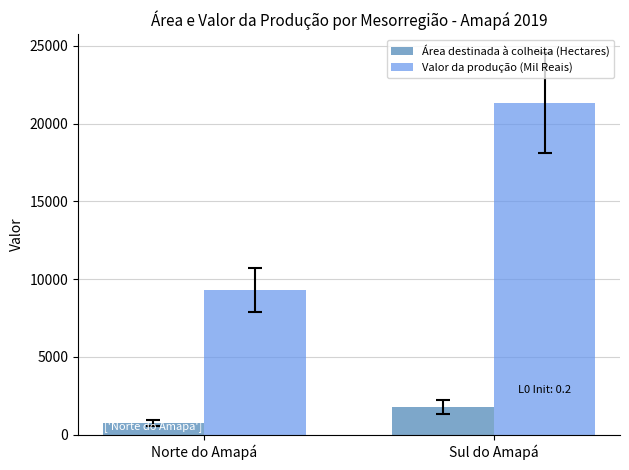

The value of Valor da produção (Mil Reais) at Norte do Amapá is 2583. True or false?

False